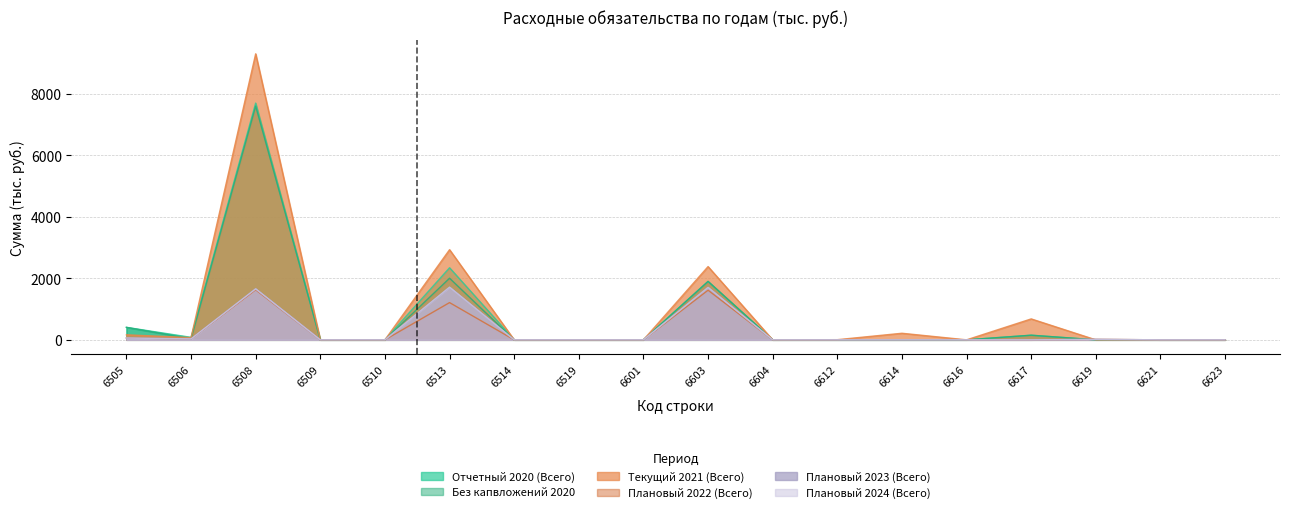

Which has a higher value, 6604 or 6508?

6508